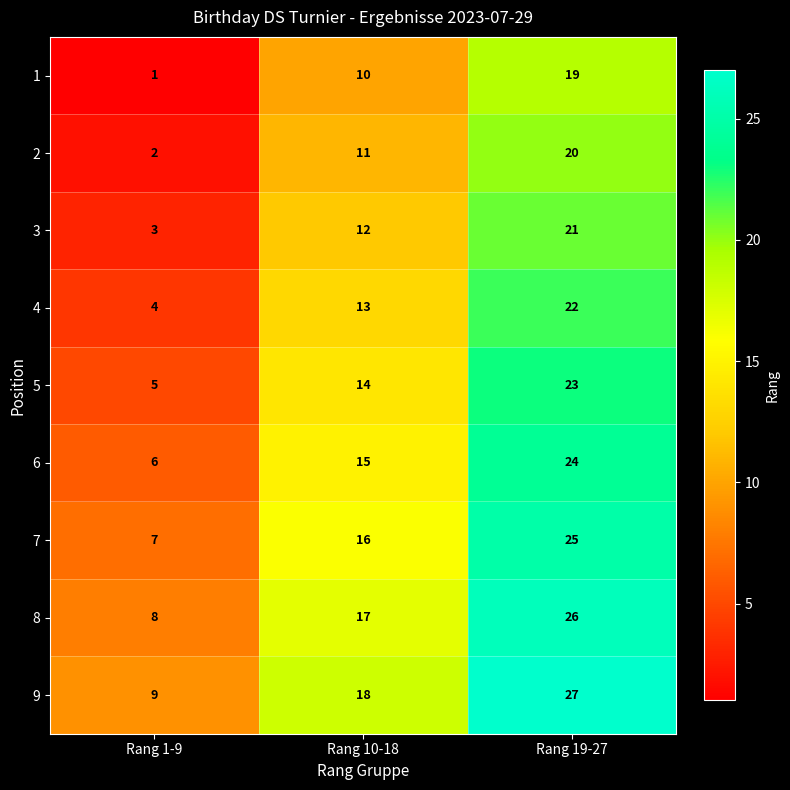

Is it true that 9 equals 8 at Rang 10-18?

False